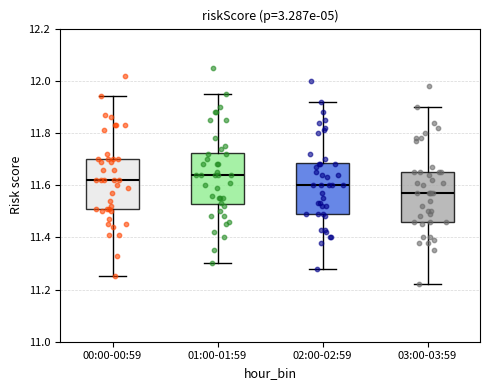

Reading left to right, read every box against the y-axis: the position of its median line, the range the box covers, and the ends of its whiskers. The values are not printed on the chart, so give them approximately, as read against the axis.

00:00-00:59: median 11.62, box 11.50 to 11.70, whiskers 11.26 to 11.94
01:00-01:59: median 11.64, box 11.52 to 11.72, whiskers 11.30 to 11.96
02:00-02:59: median 11.60, box 11.50 to 11.68, whiskers 11.28 to 11.92
03:00-03:59: median 11.58, box 11.46 to 11.66, whiskers 11.22 to 11.90